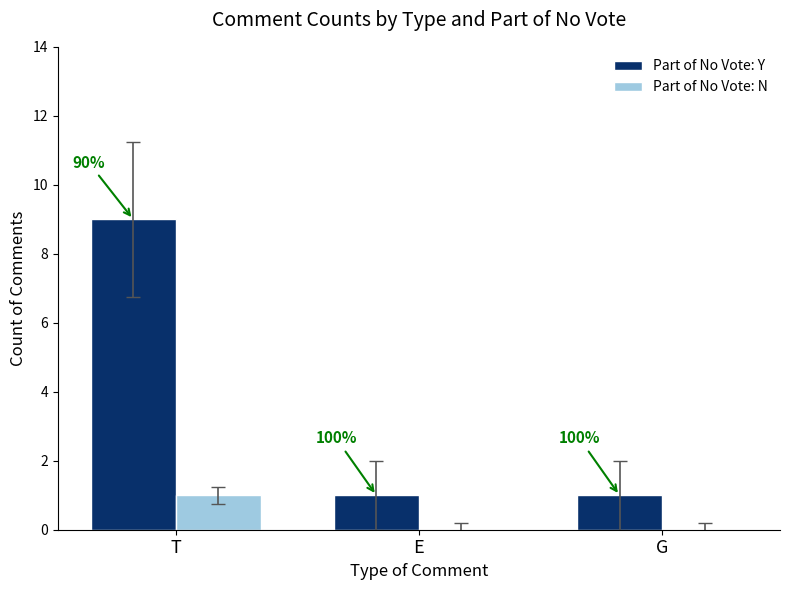

At which category is the sum across all series the highest?

T